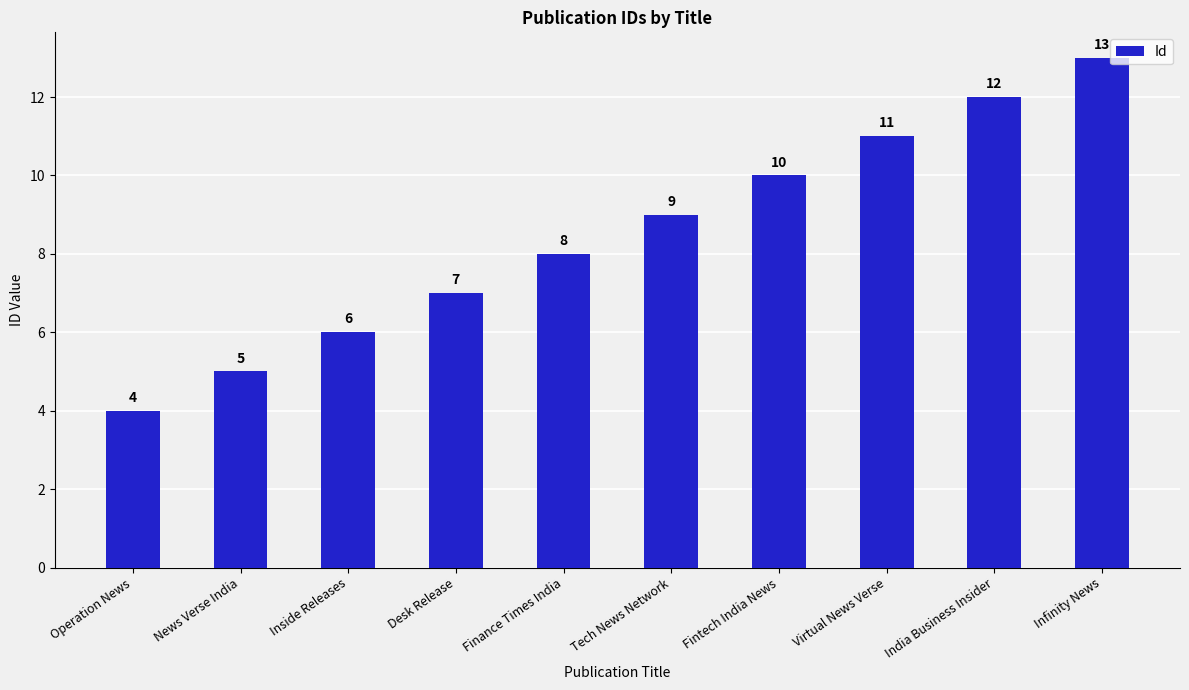

What is the label of the 3rd bar from the right?

Virtual News Verse